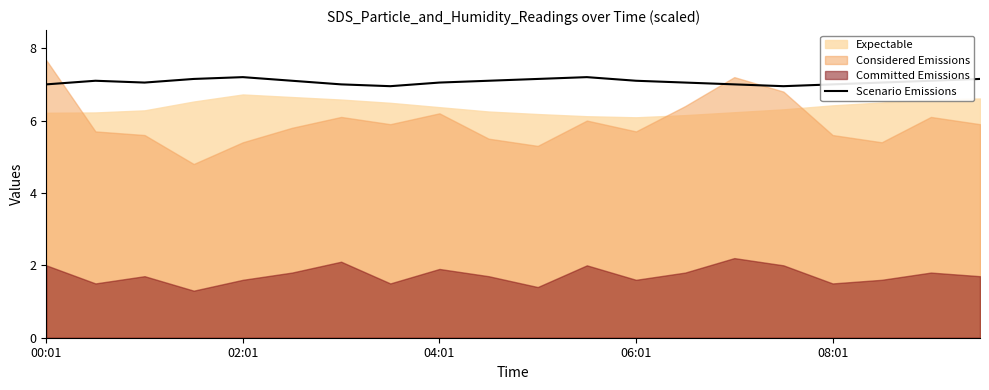

How many lines are shown in the chart?

1